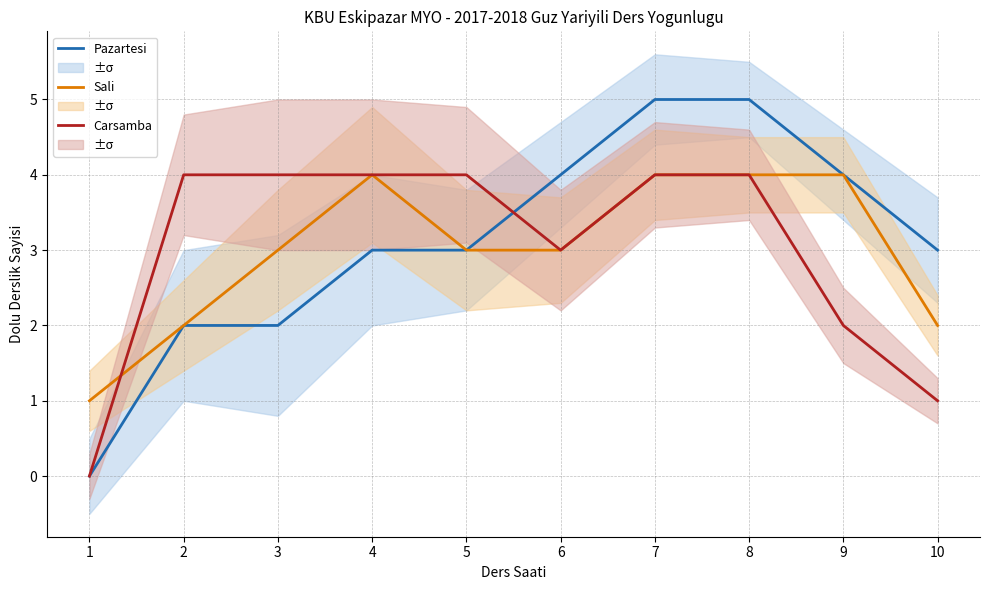

After their last crossing, which series has the higher values: Pazartesi or Carsamba?

Pazartesi